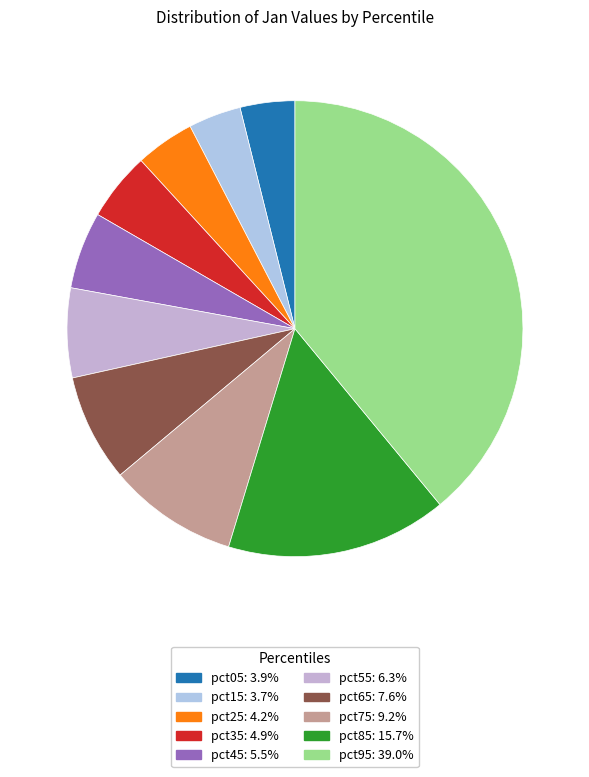

Rank the categories by value from highest to lowest.

pct95, pct85, pct75, pct65, pct55, pct45, pct35, pct25, pct05, pct15